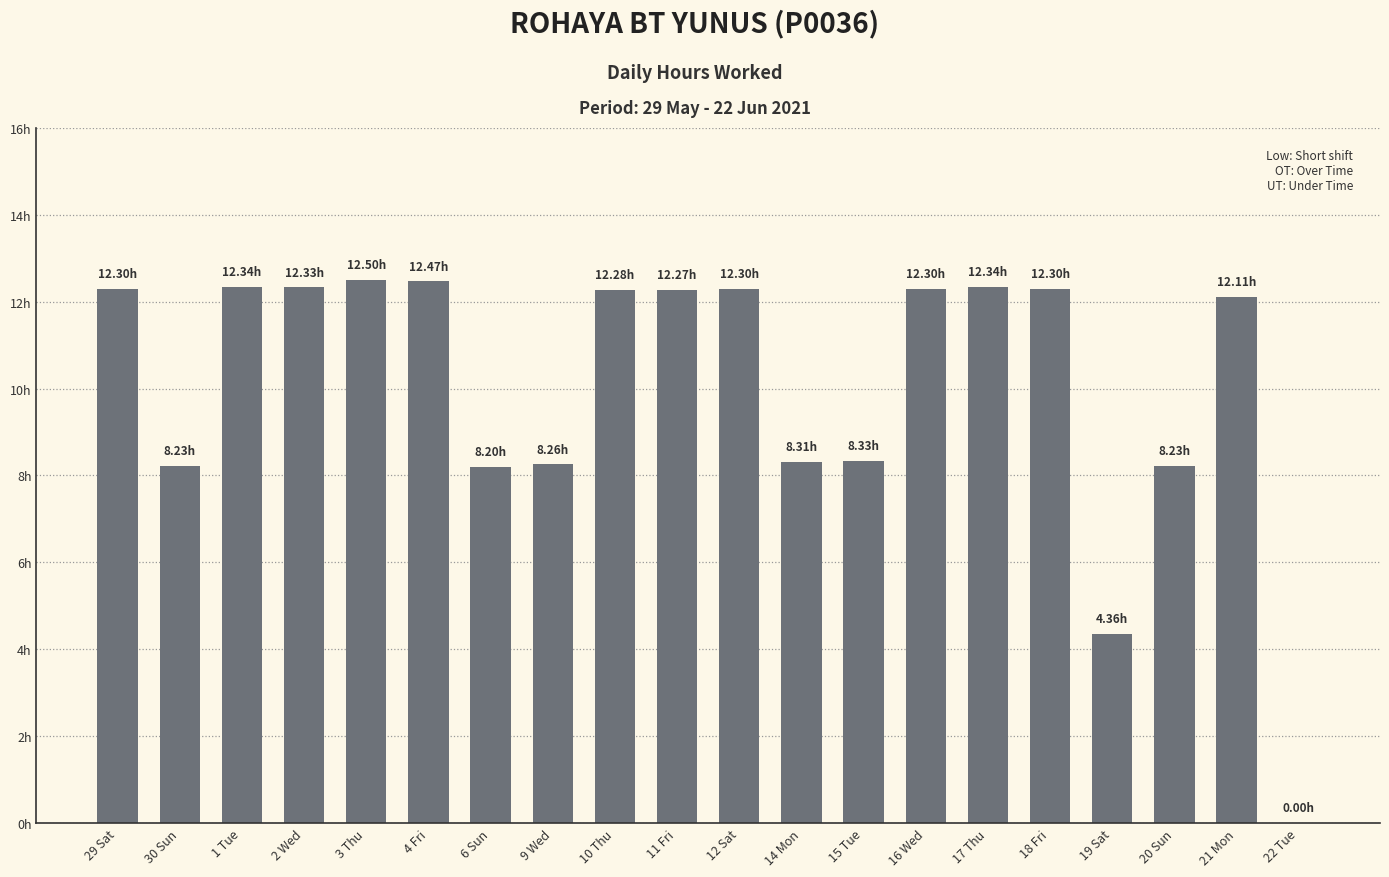

What is the change in value from 29 Sat to 22 Tue?

-12.3